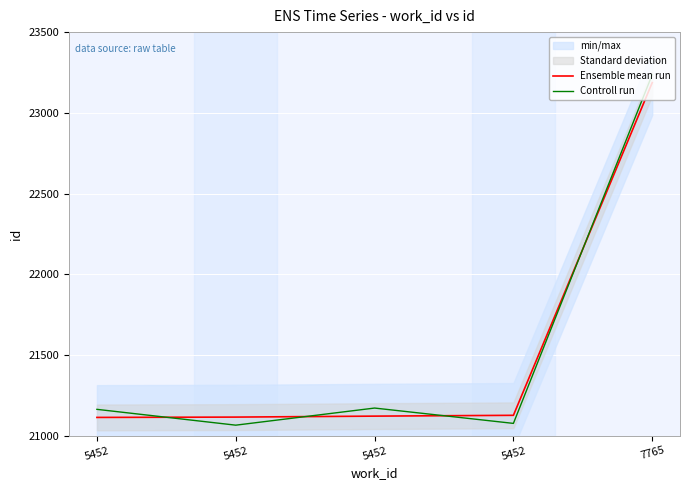

What is the difference between the maximum and second lowest values in the Controll run series?

2161